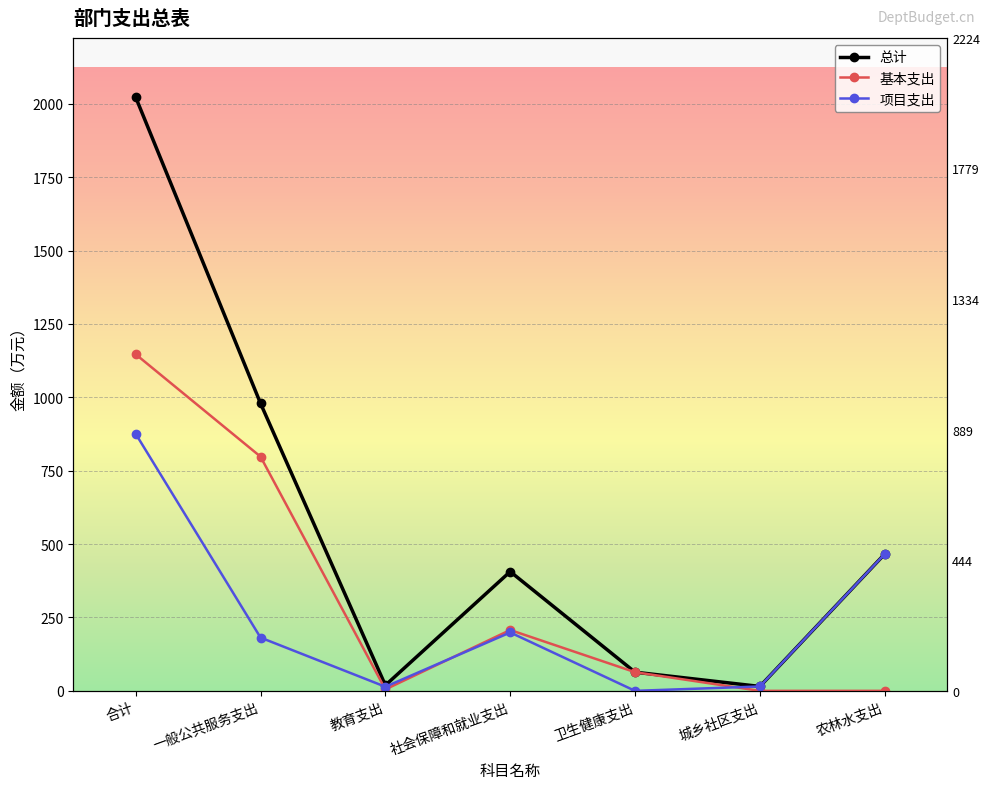

How many values in the 基本支出 series exceed 63?

4